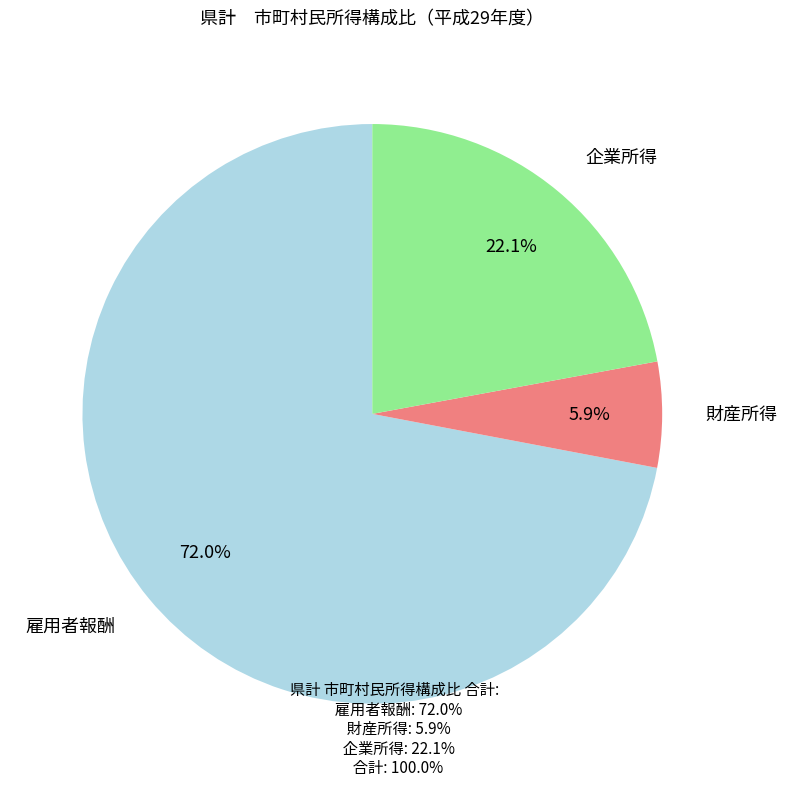

Count the number of slices in the pie.

3